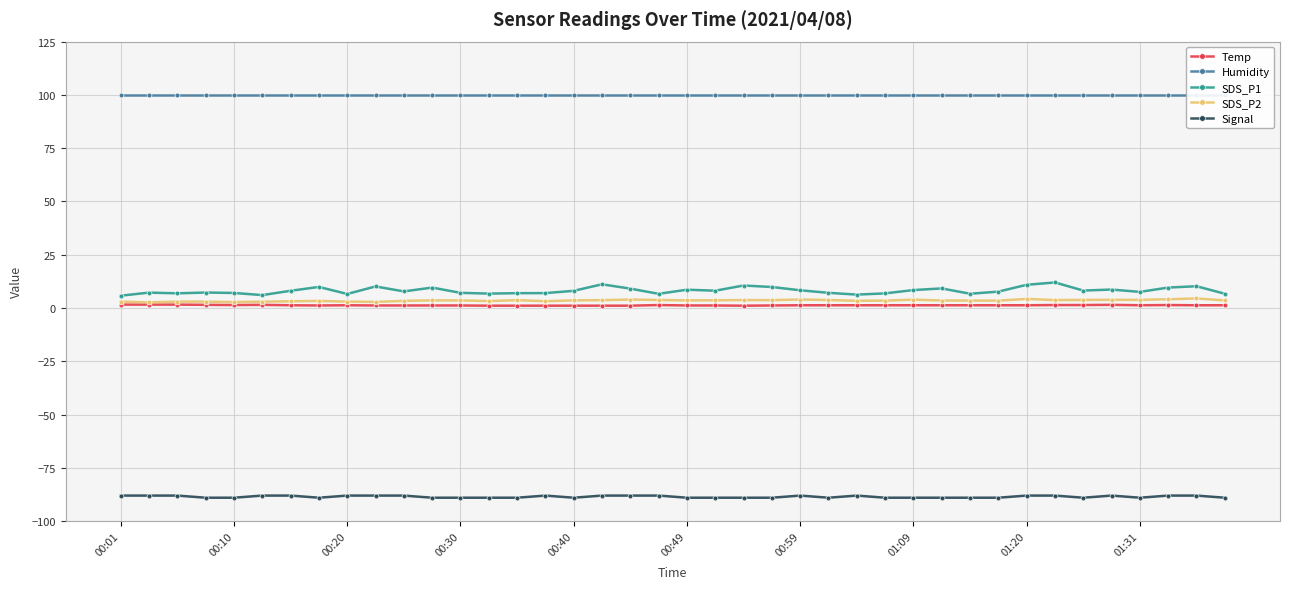

How many interior local peaks does the Signal series have?

4